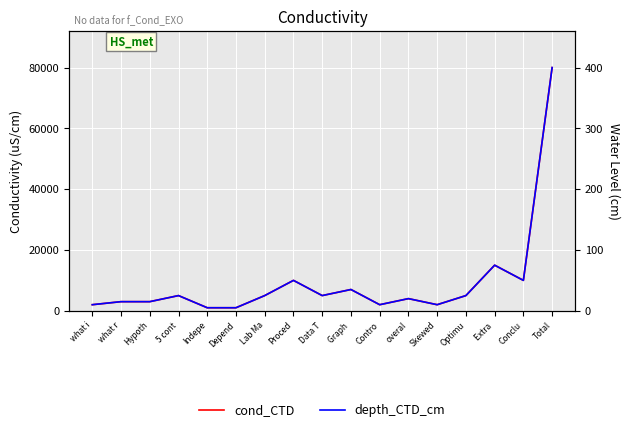

At which category does depth_CTD_cm reach its first local peak?

5 cont